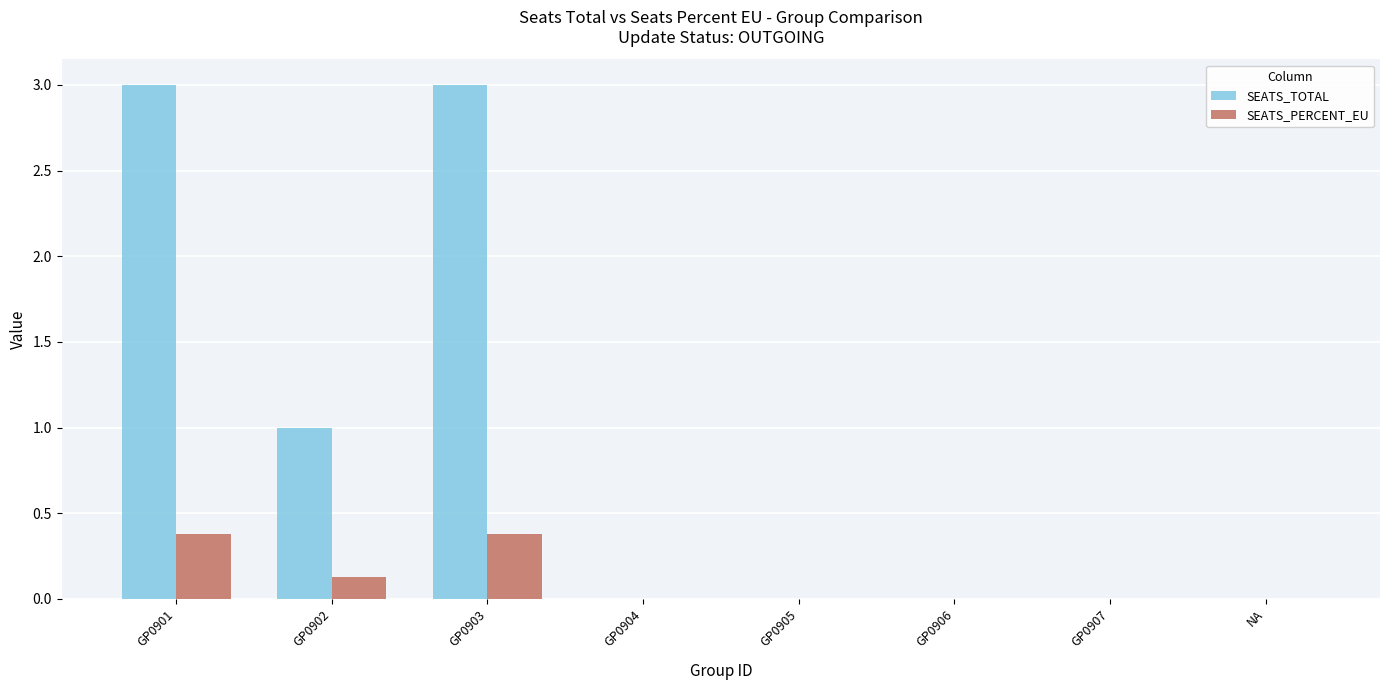

Which series has the largest range (max minus min)?

SEATS_TOTAL